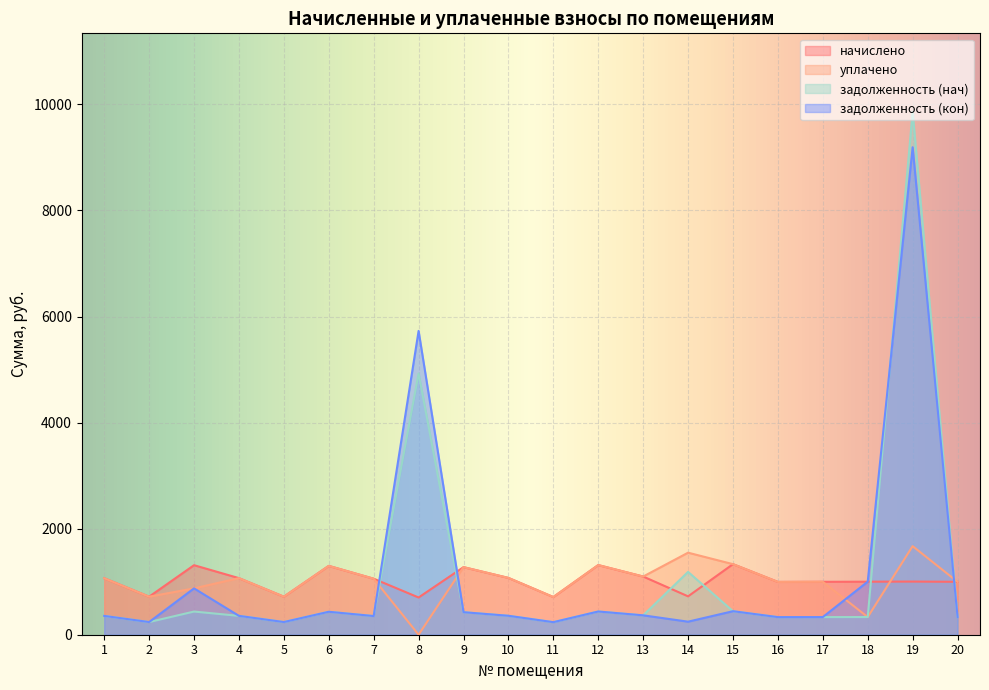

What is the total value across all series at 2?

1912.3